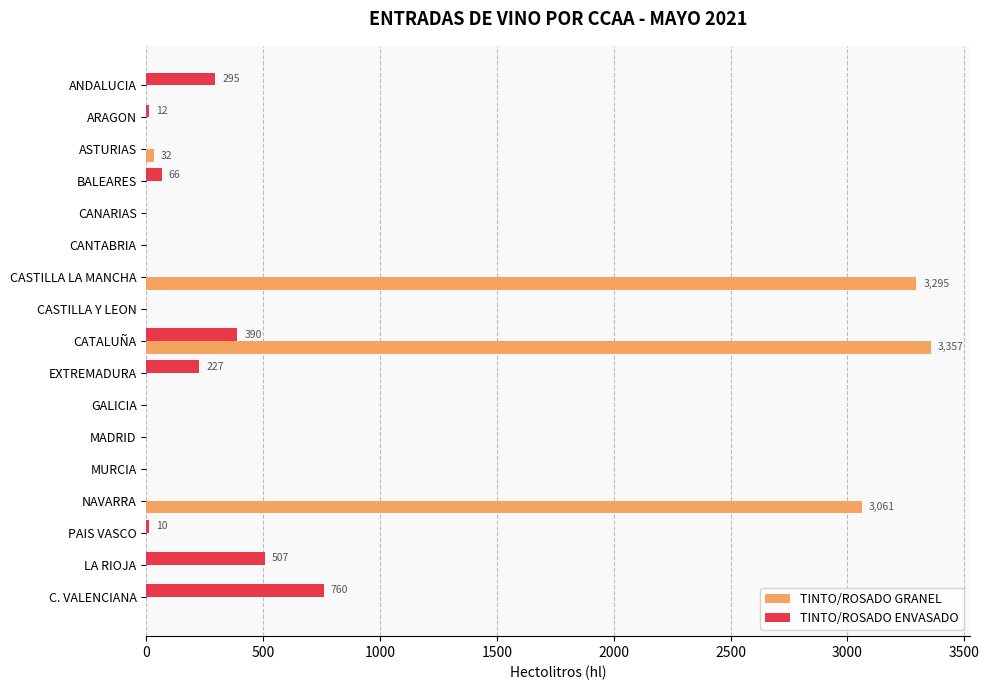

Where is TINTO/ROSADO GRANEL nearest to the value 1678?

NAVARRA